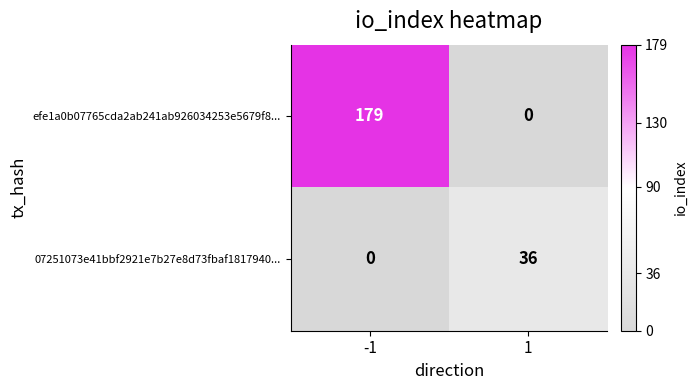

What is the spread (max minus min) of values at 1?

36